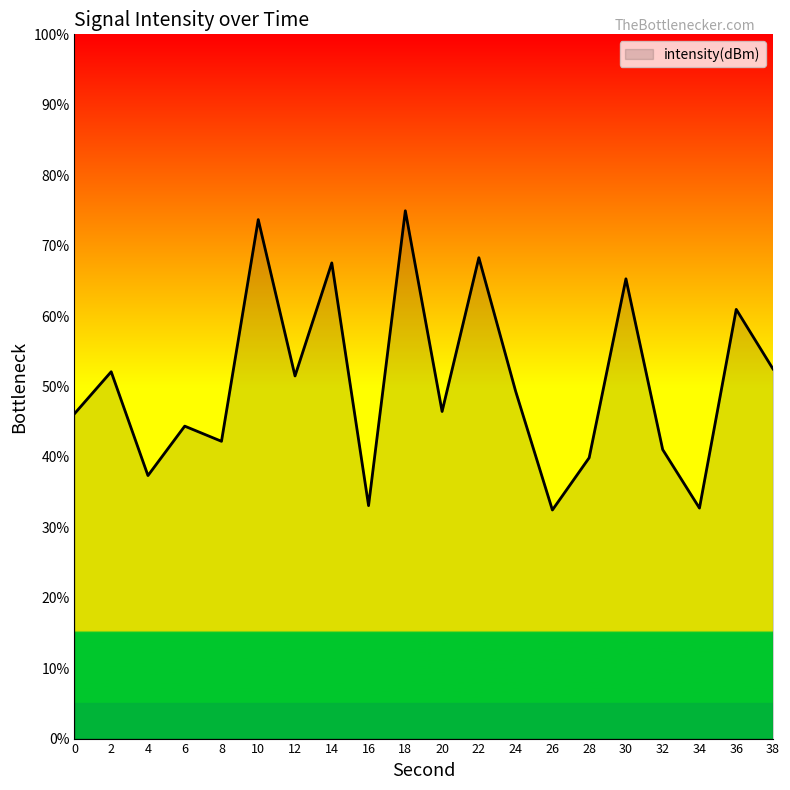

True or false: there are more than 2 points higher than both neighbors.

True